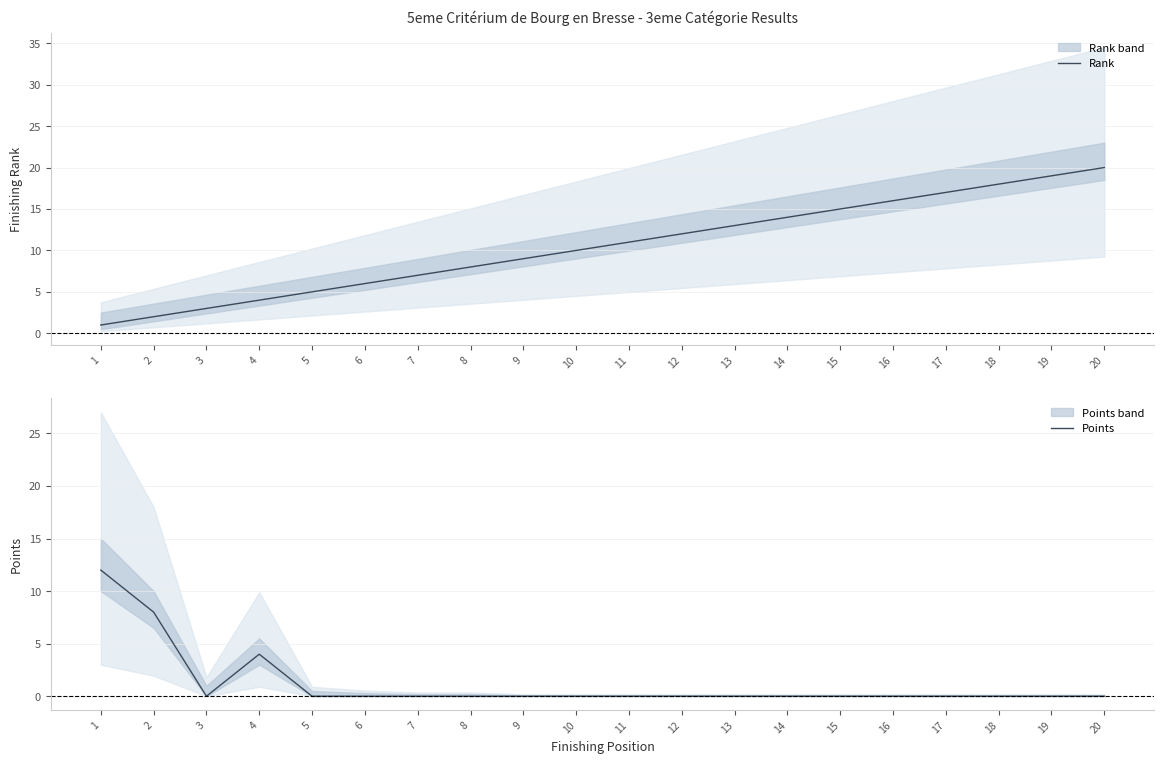

Rank the series by their average value, from highest to lowest.

Rank, Points